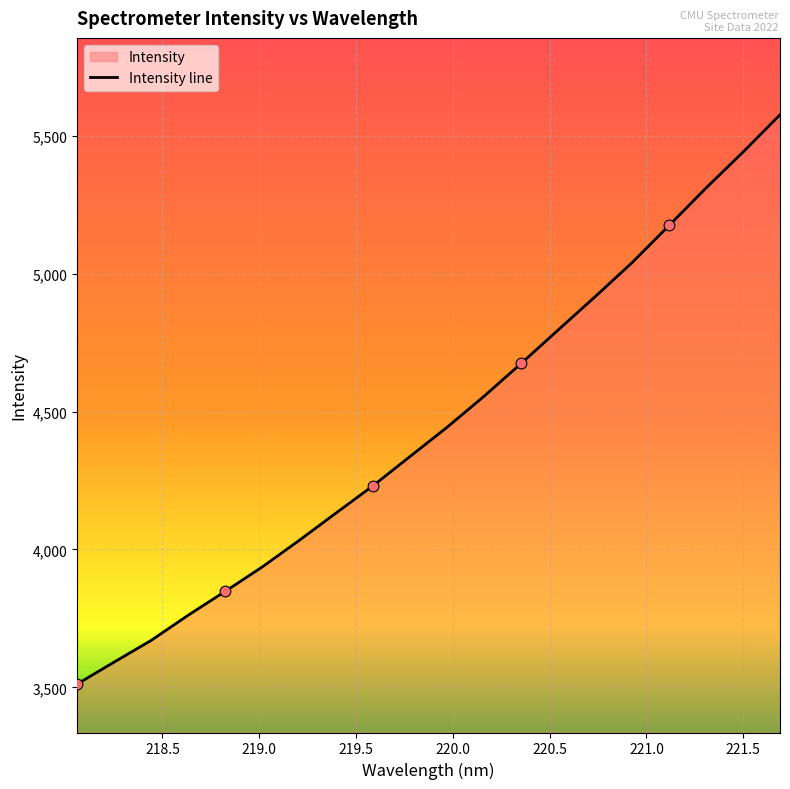

What is the maximum value shown in the chart?

5576.0